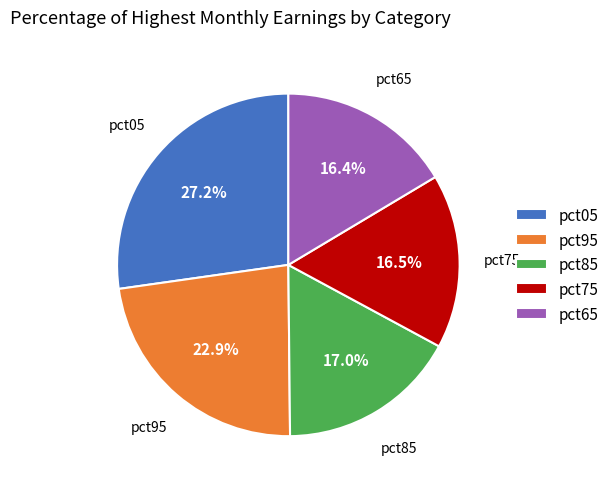

Is there any slice that represents more than half of the pie?

No